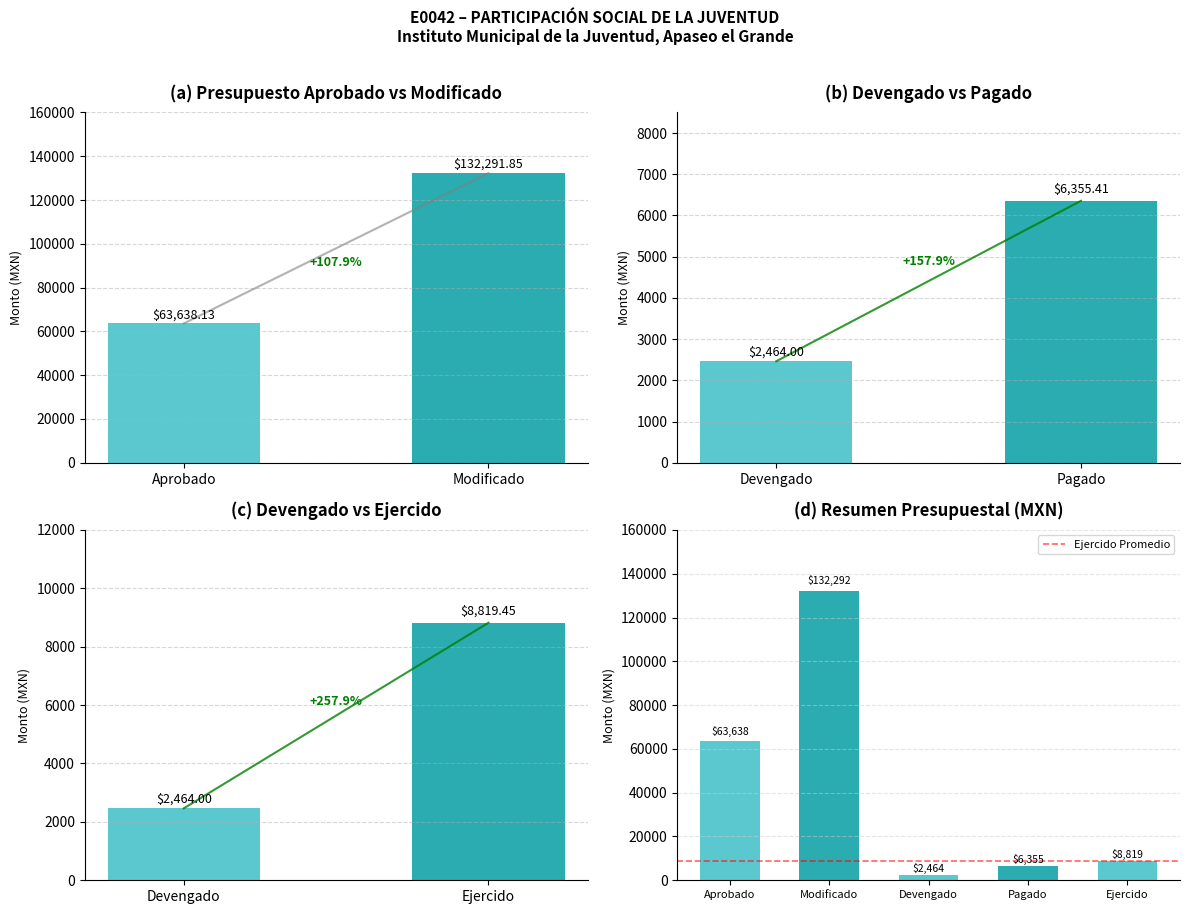

What is the label of the 2nd bar from the left?

Modificado